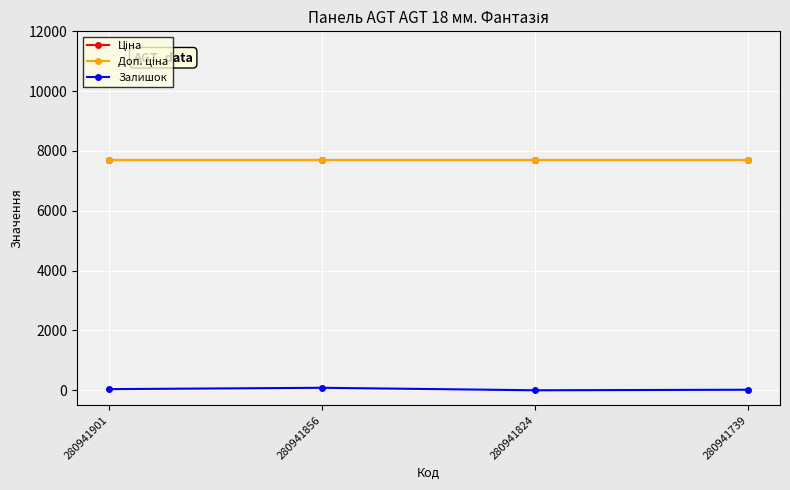

Is this an area chart (filled region under the line)?

No